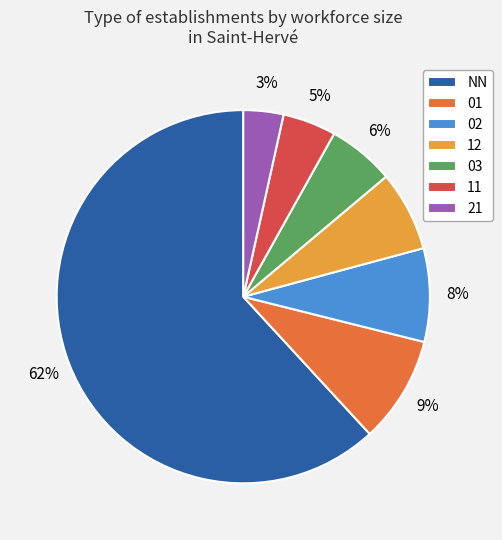

To the nearest percent, what portion does 02 represent?

8%